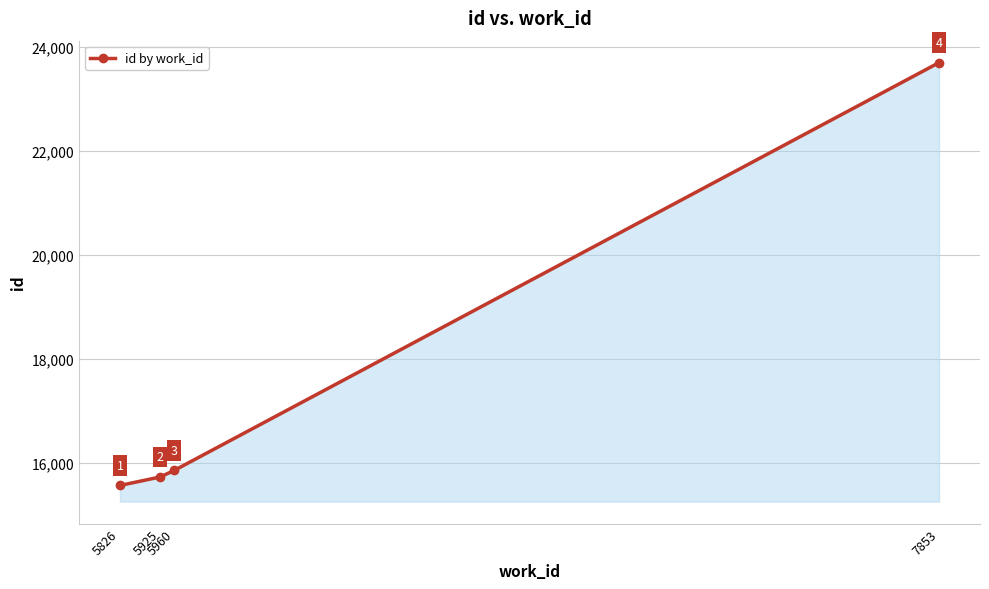

True or false: the data shows 23693 at 7853.

True